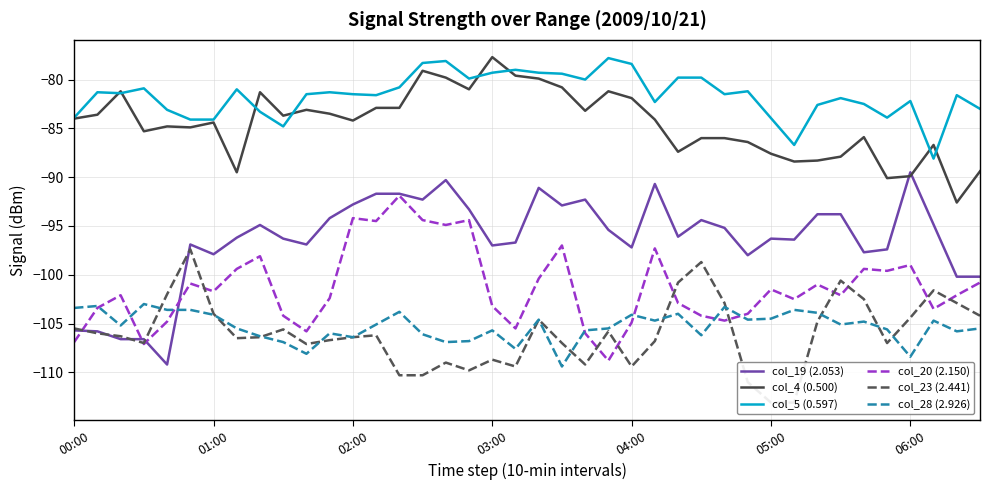

True or false: col_28 (2.926) and col_20 (2.150) cross at least once.

True